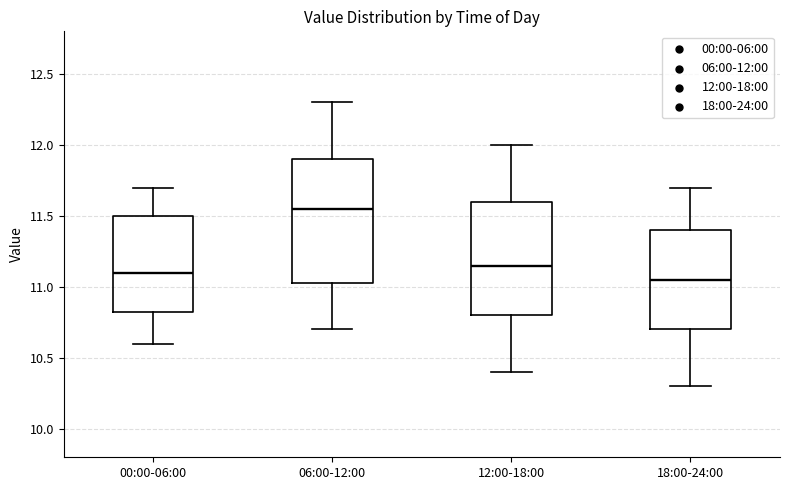

Comparing the boxes themselves (not the whiskers), which one is the tallest?

06:00-12:00